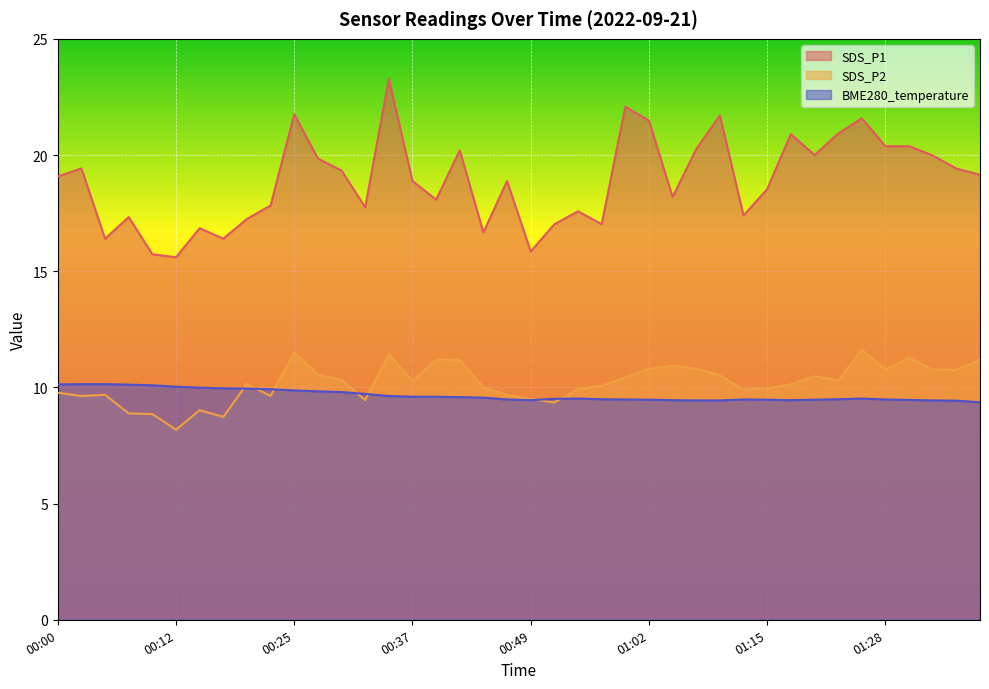

What are all the series names shown in the legend?

SDS_P1, SDS_P2, BME280_temperature